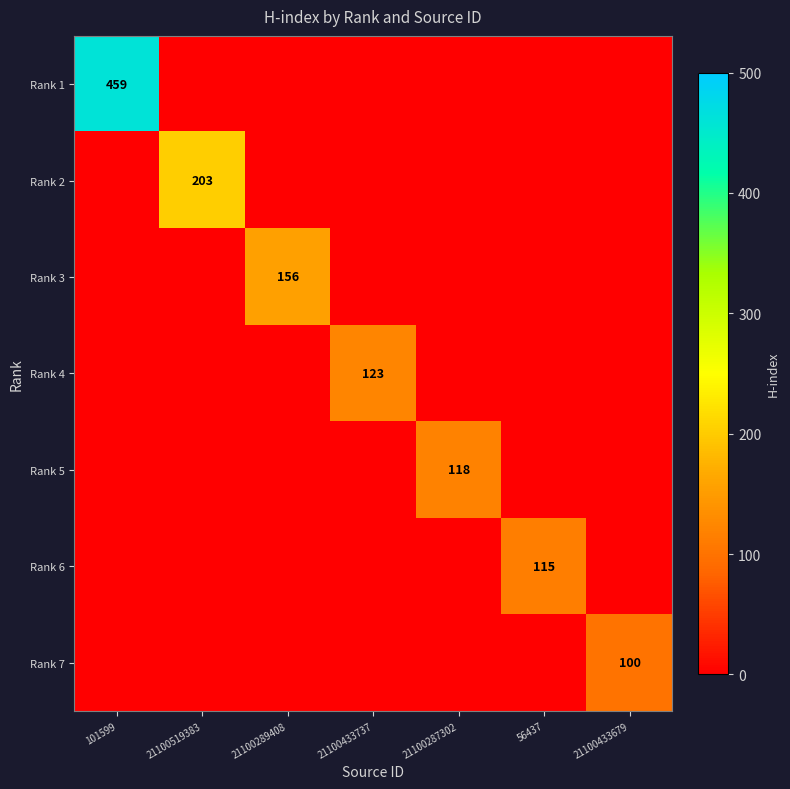

The Rank 2 series shows 203 at 21100519383. True or false?

True